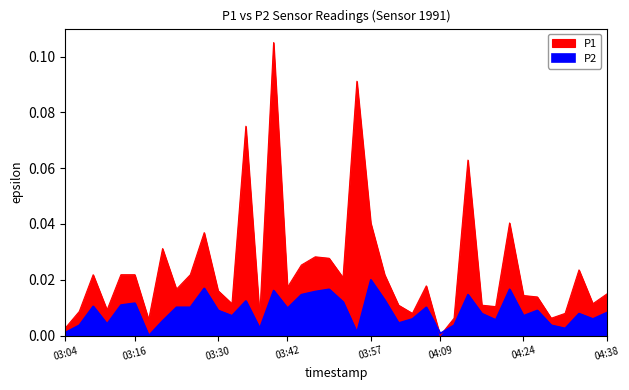

How many positive values does the P1 series have?

39